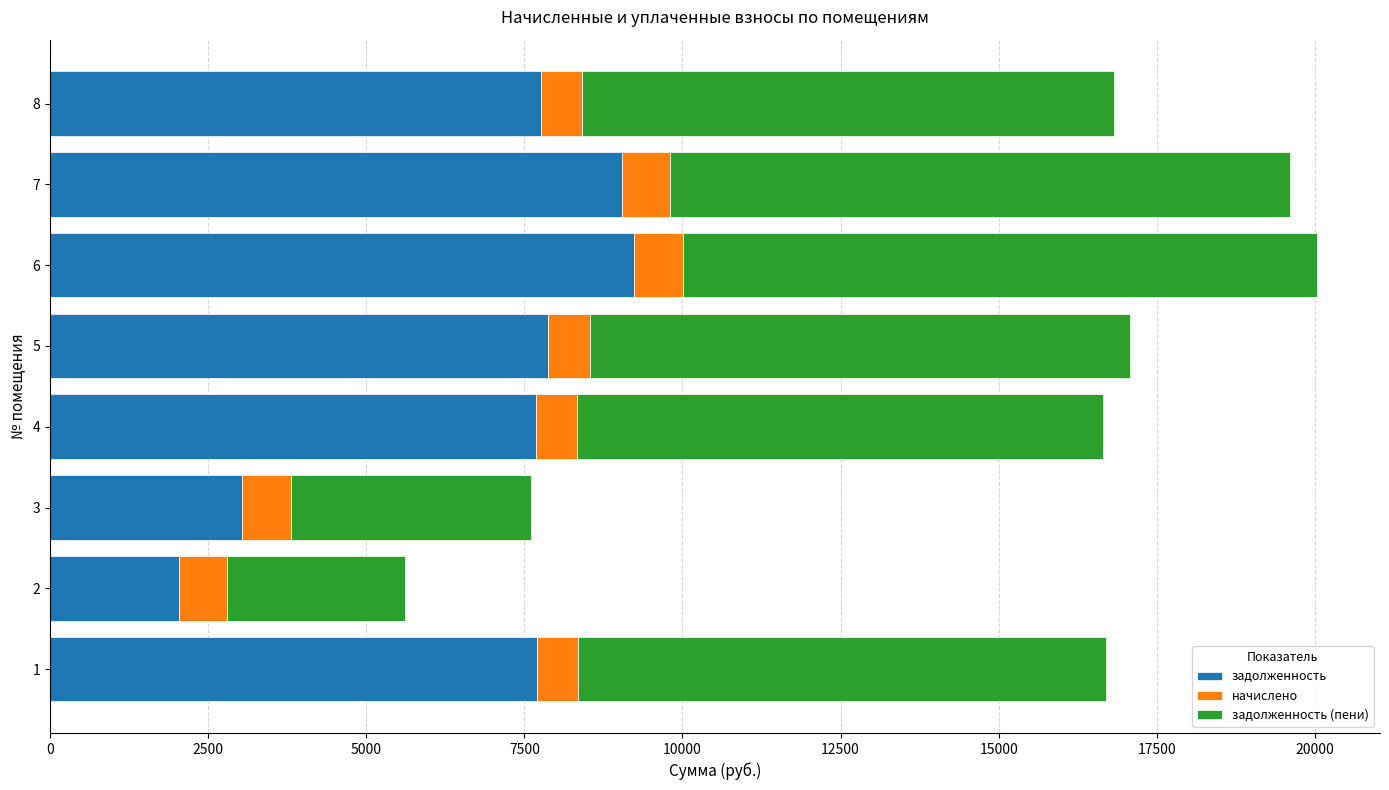

What is the sum of the задолженность values at 4 and 5?

15552.0